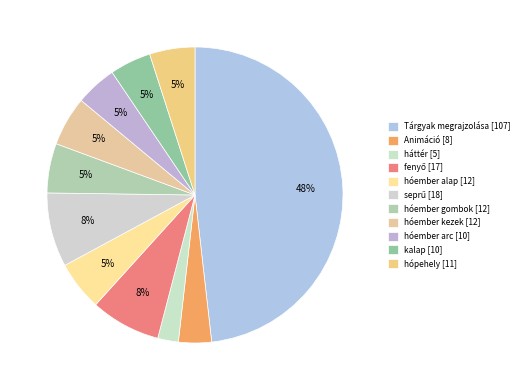

Does hóember alap [12] represent more than half of the total?

No